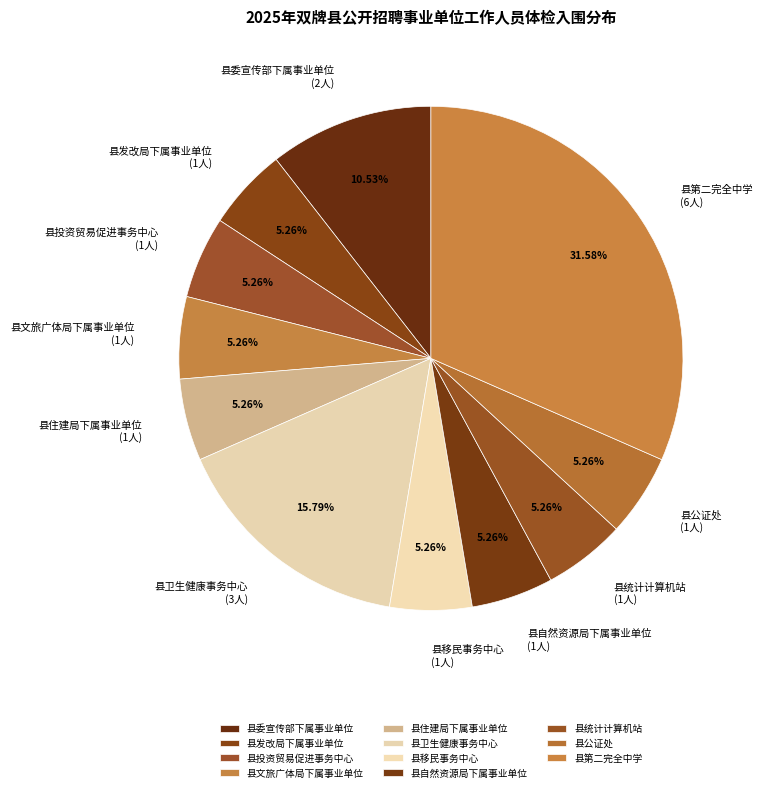

Is there any slice that represents more than half of the pie?

No